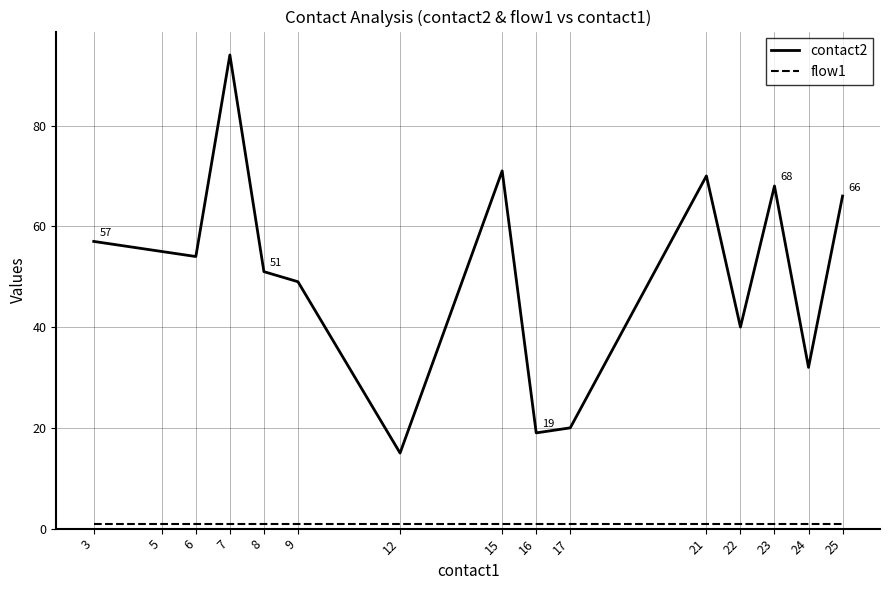

Reading left to right, list all the values displayed in this chart.

contact2: 3=57	5=55	6=54	7=94	8=51	9=49	12=15	15=71	16=19	17=20	21=70	22=40	23=68	24=32	25=66
flow1: 3=1	5=1	6=1	7=1	8=1	9=1	12=1	15=1	16=1	17=1	21=1	22=1	23=1	24=1	25=1